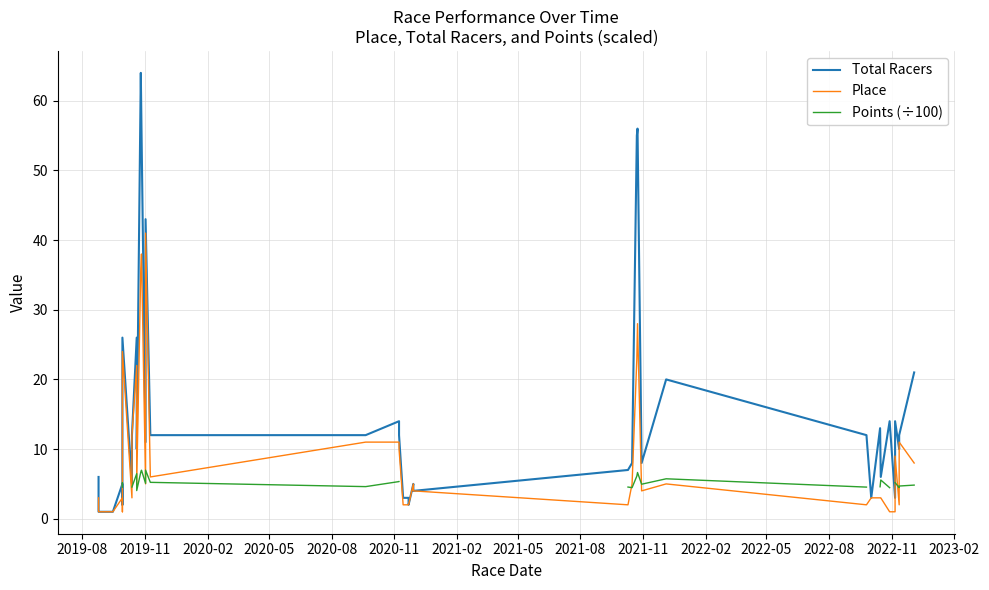

True or false: Total Racers and Place intersect in this chart.

False